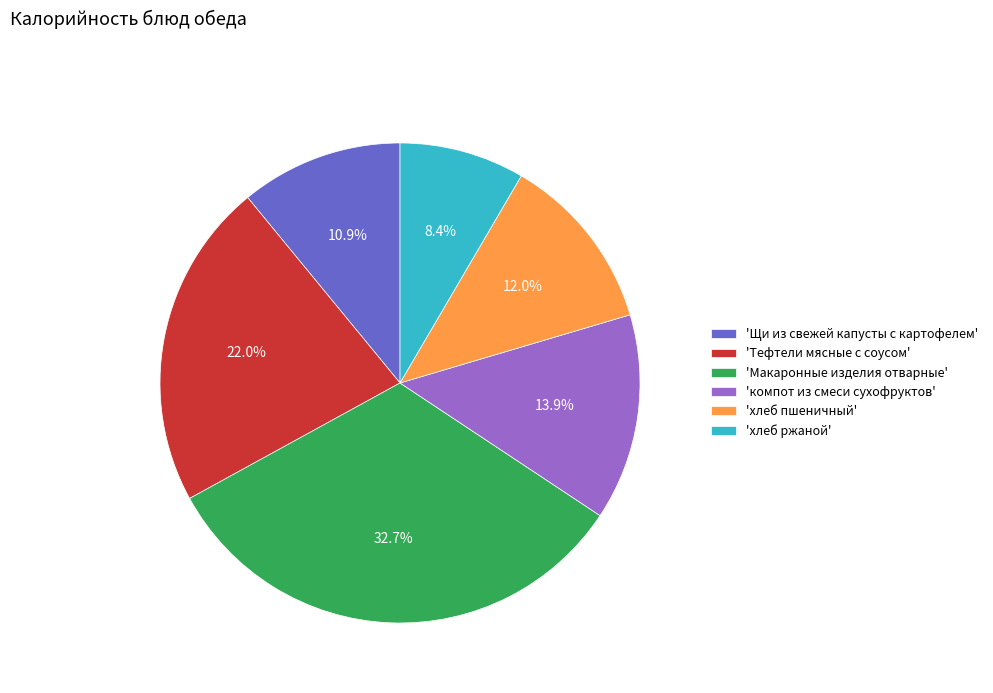

Rank the categories by value from lowest to highest.

'хлеб ржаной', 'Щи из свежей капусты с картофелем', 'хлеб пшеничный', 'компот из смеси сухофруктов', 'Тефтели мясные с соусом', 'Макаронные изделия отварные'